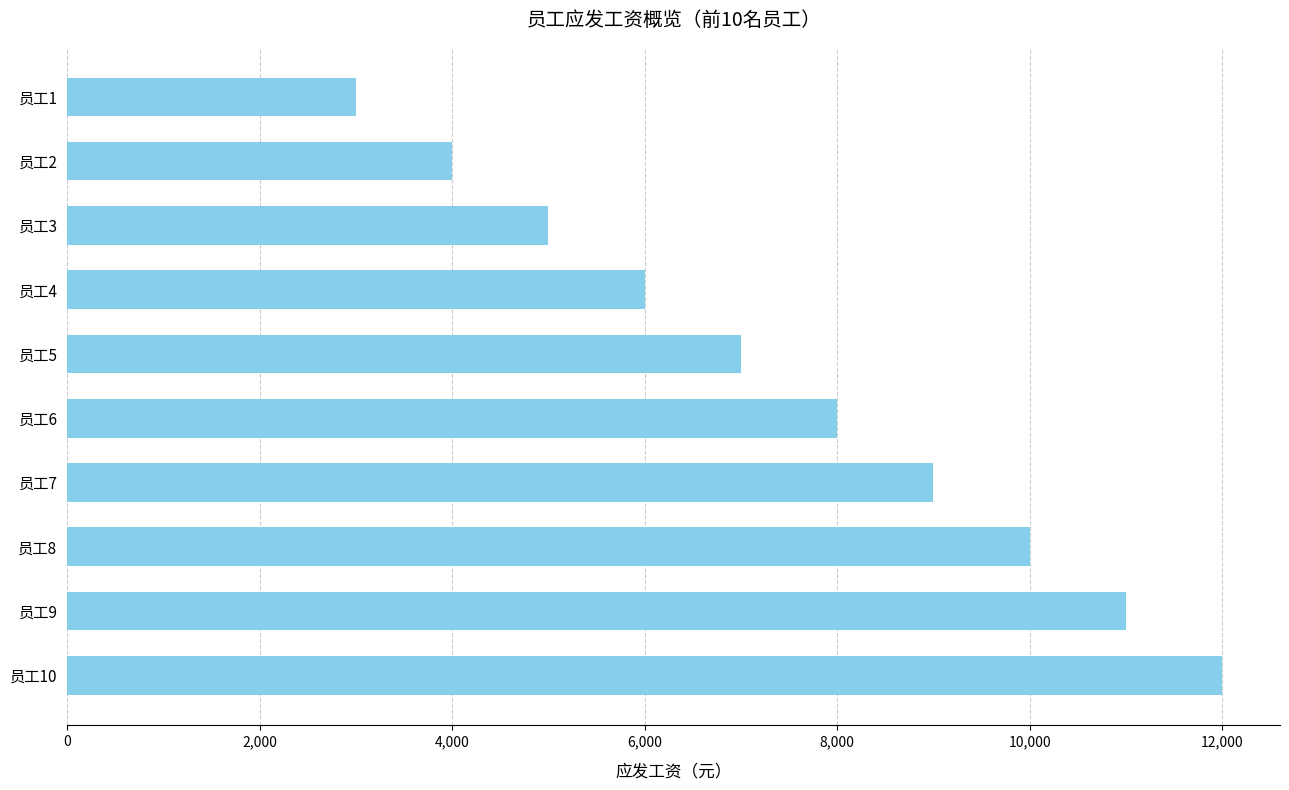

Is it true that the value at 员工9 is 16971?

False